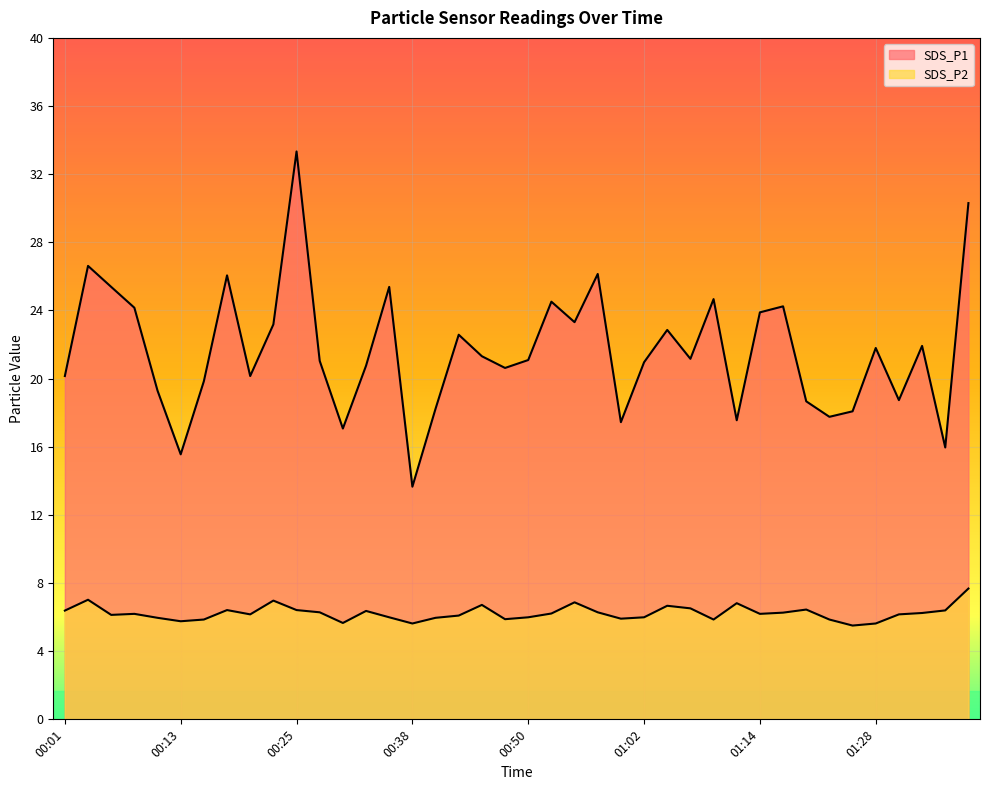

What is the label of the 19th point from the left?

00:45